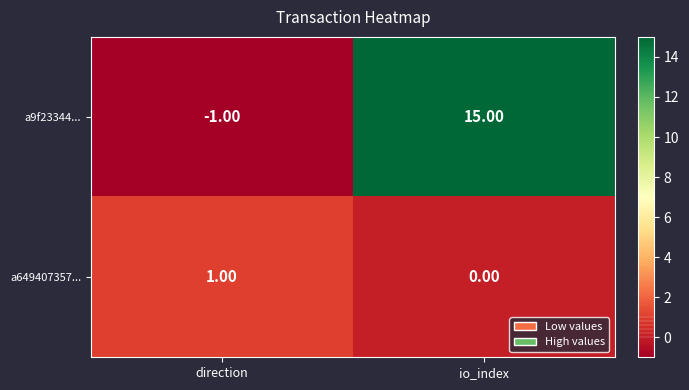

At which label is a649407357... closest to 0?

io_index